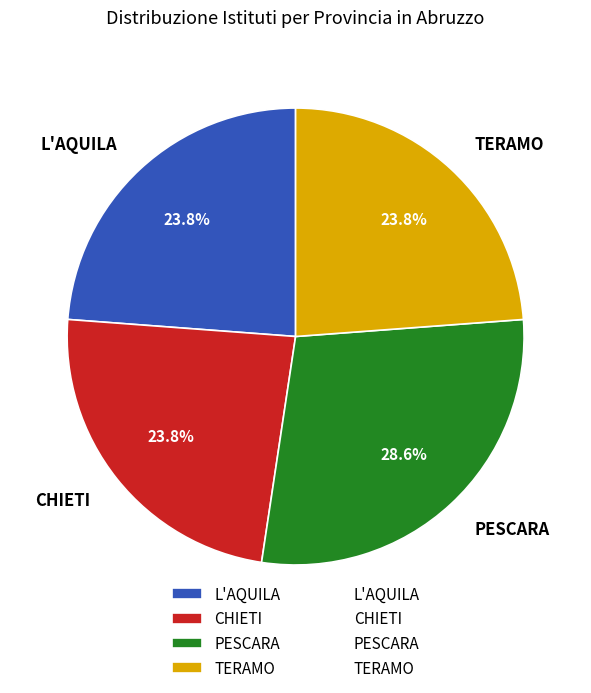

To the nearest percent, what is the difference between the PESCARA and L'AQUILA slice percentages?

5%